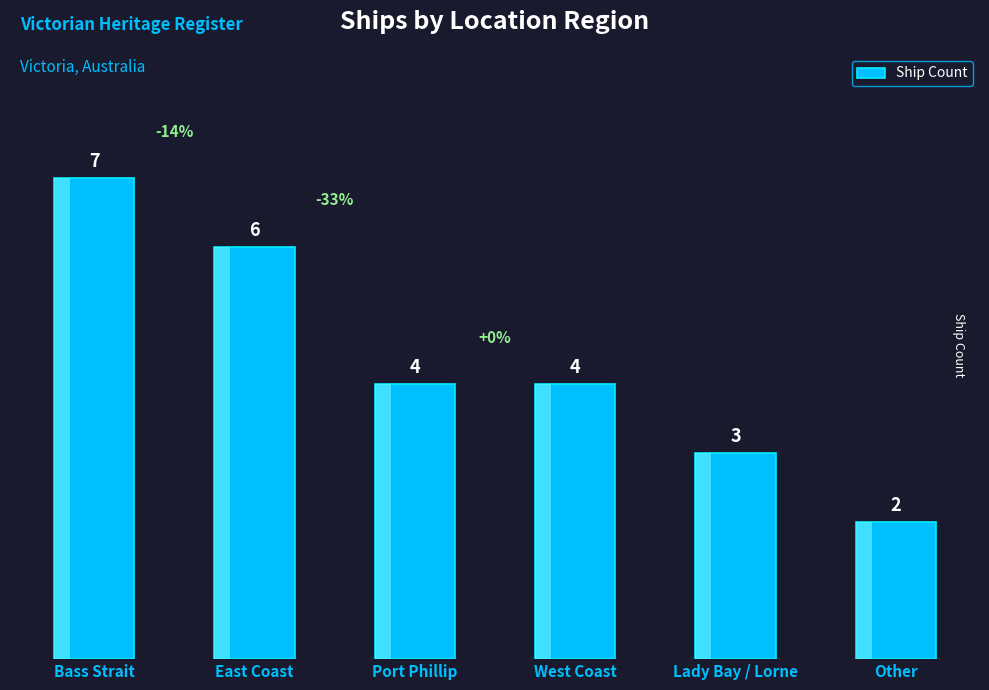

Rank the categories by value from highest to lowest.

Bass Strait, East Coast, Port Phillip, West Coast, Lady Bay / Lorne, Other